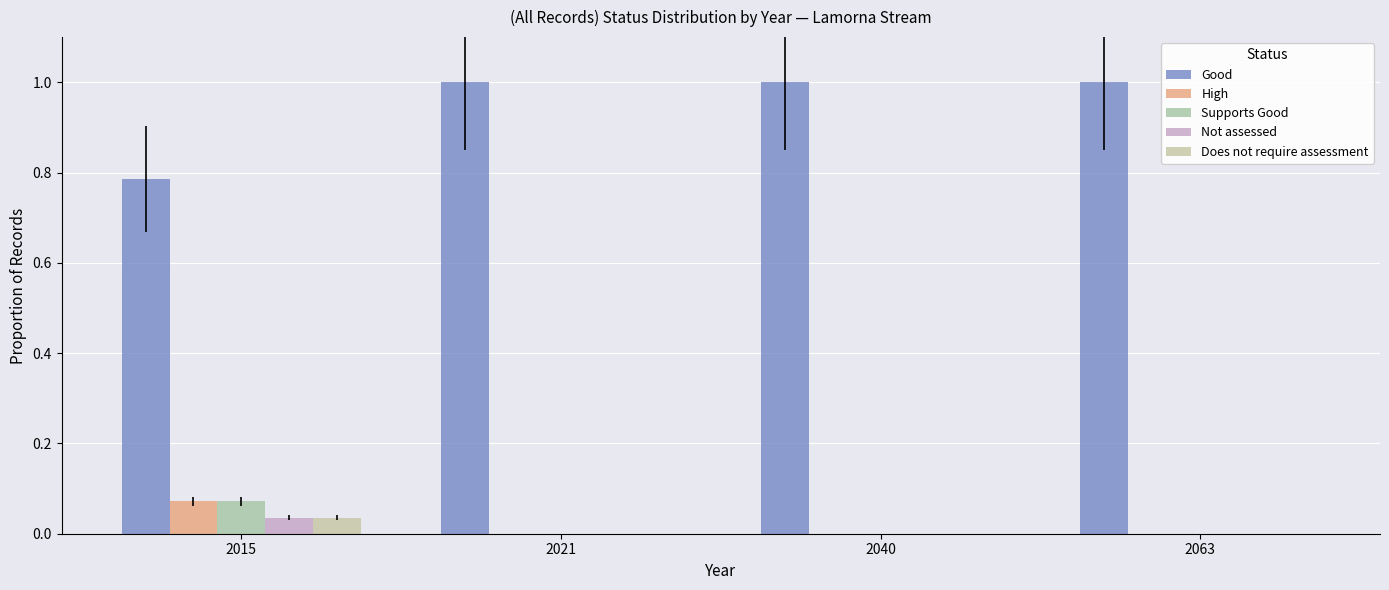

How many categories are shown in the chart?

4